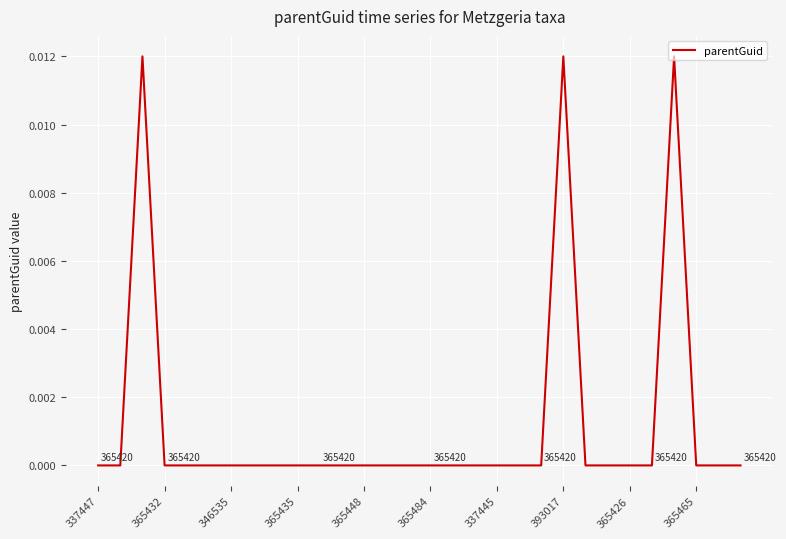

How many lines are shown in the chart?

1